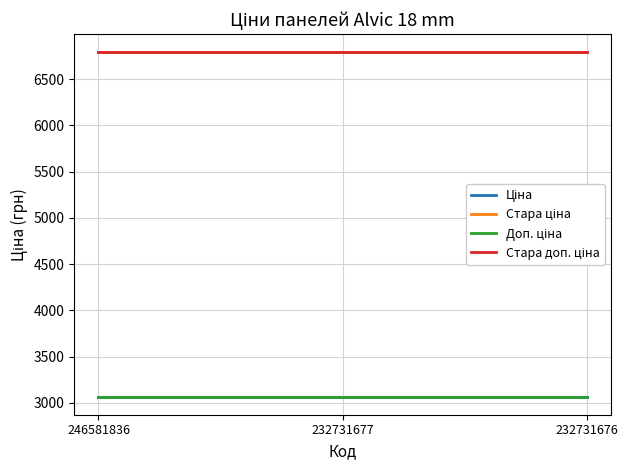

What is the highest value of the Доп. ціна series?

3060.0